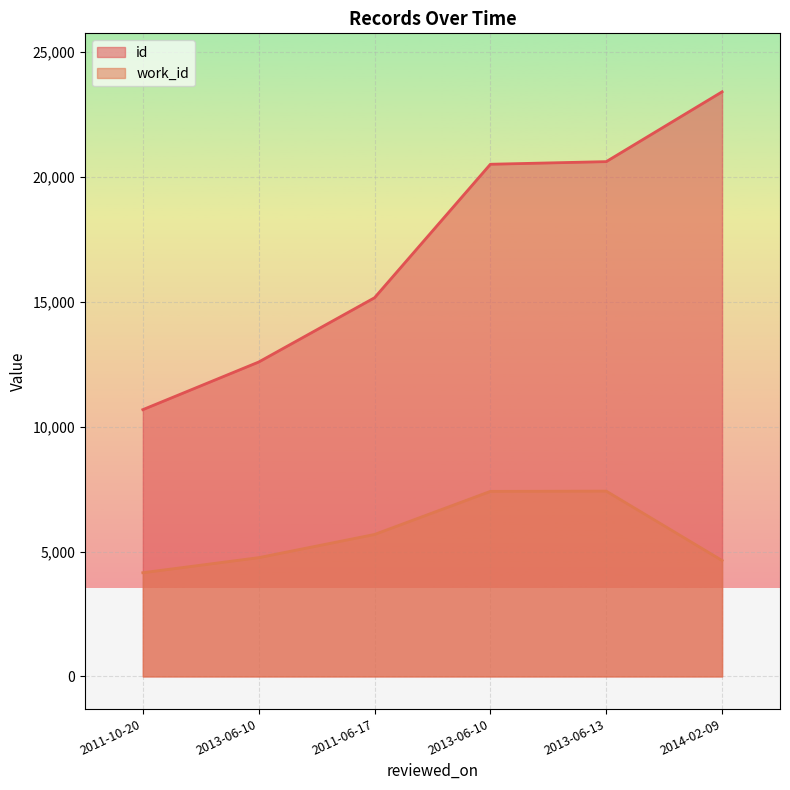

What is the spread (max minus min) of values at 2013-06-10?

7830